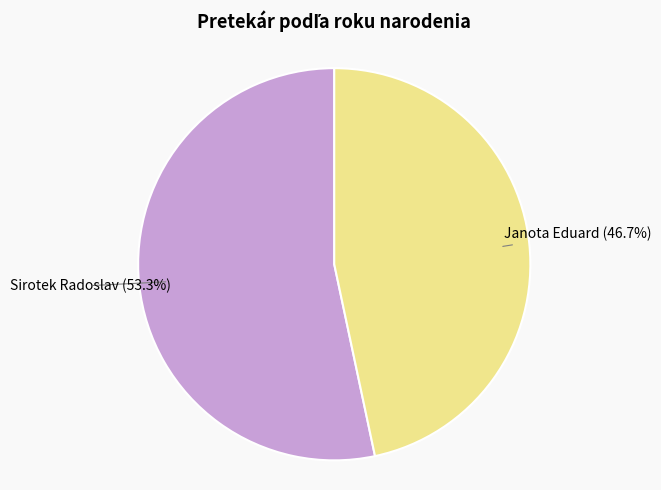

How many segments does this pie chart have?

2